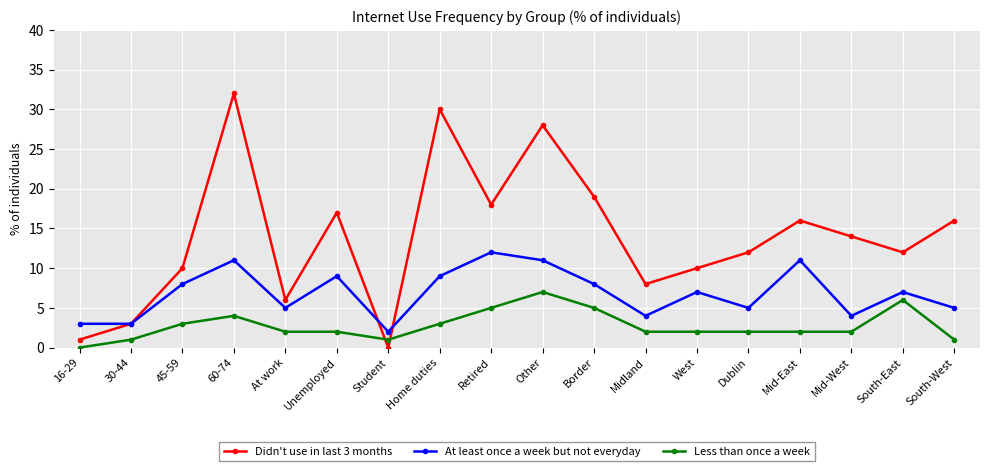

What position from the right is 45-59?

16